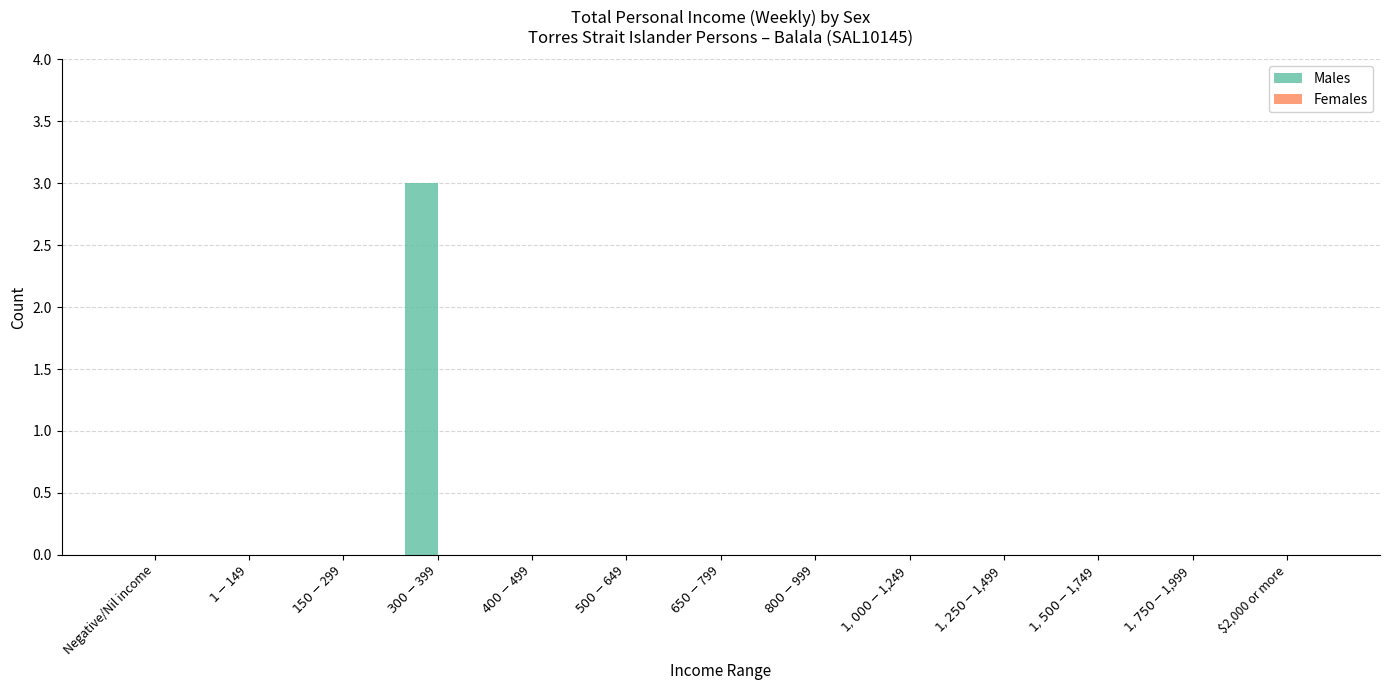

What is the sum of all values?

3